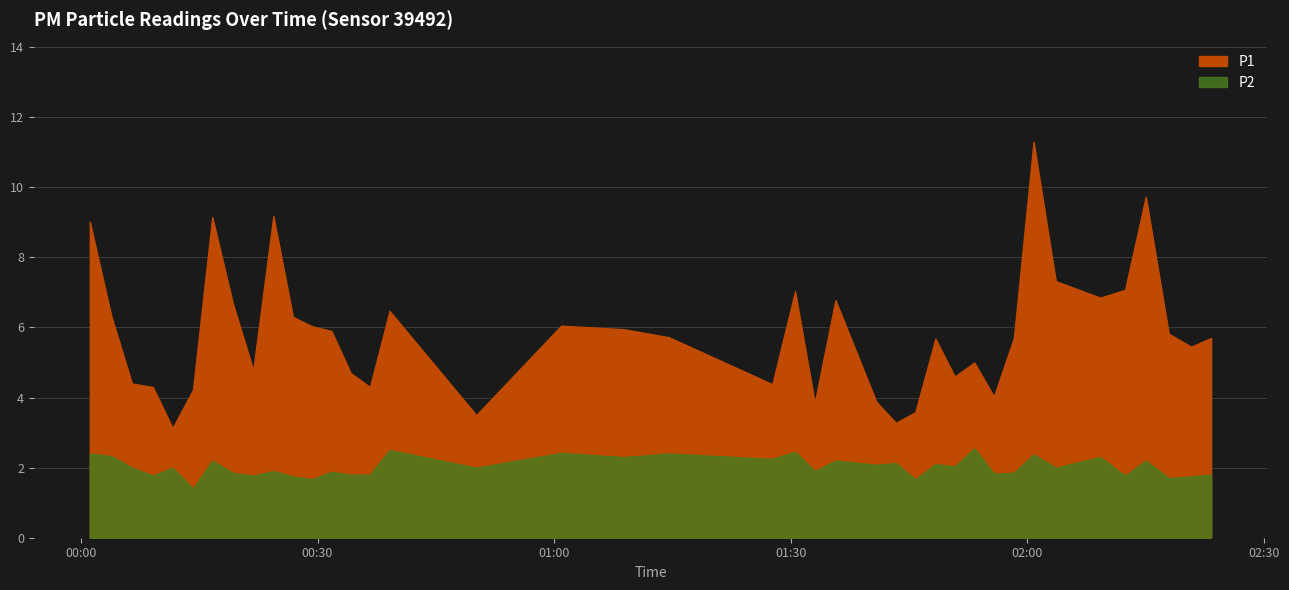

What position from the right is 2022-08-04T00:21:51?

32